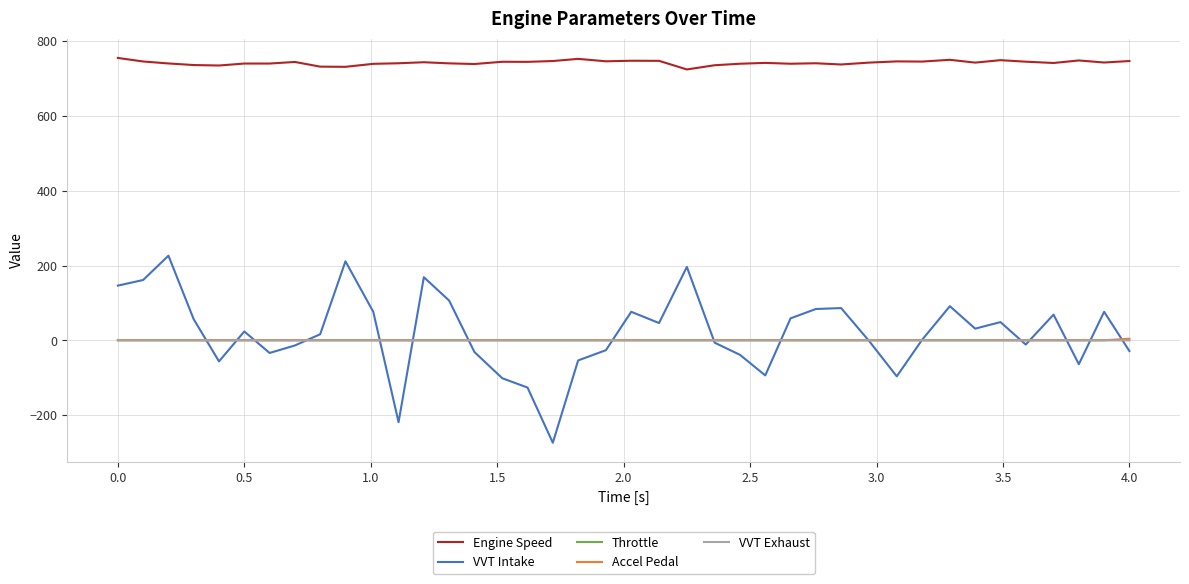

Which series has the largest total across all categories?

Engine Speed